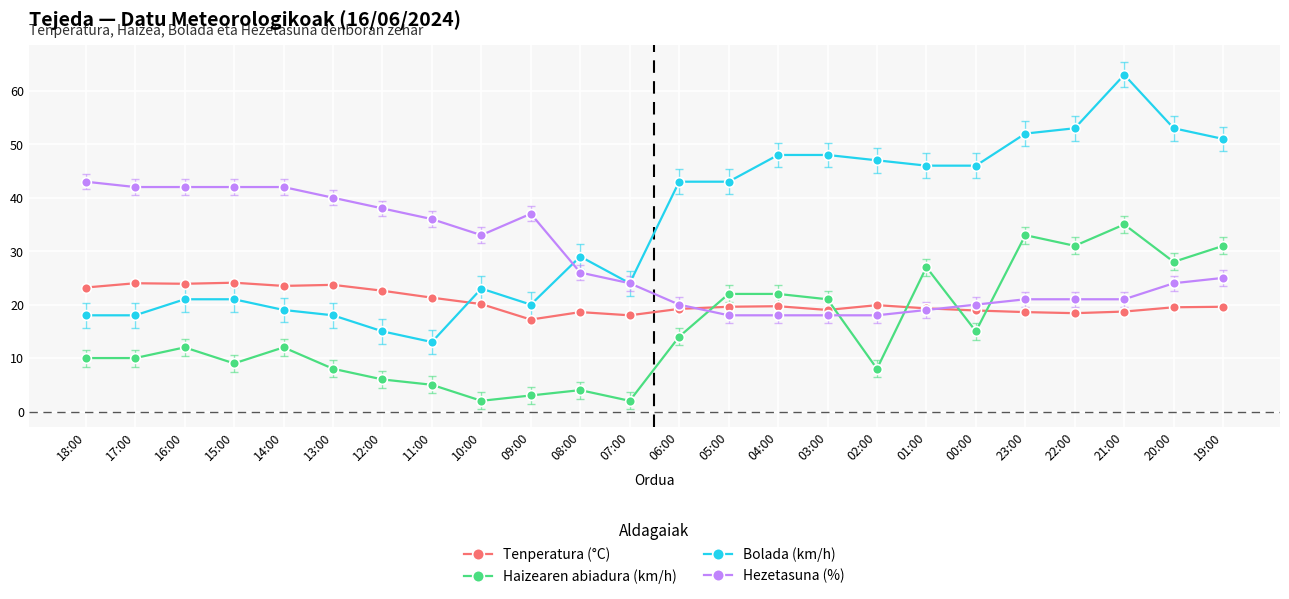

List the series in order of their overall mean, highest first.

Bolada (km/h), Hezetasuna (%), Tenperatura (°C), Haizearen abiadura (km/h)